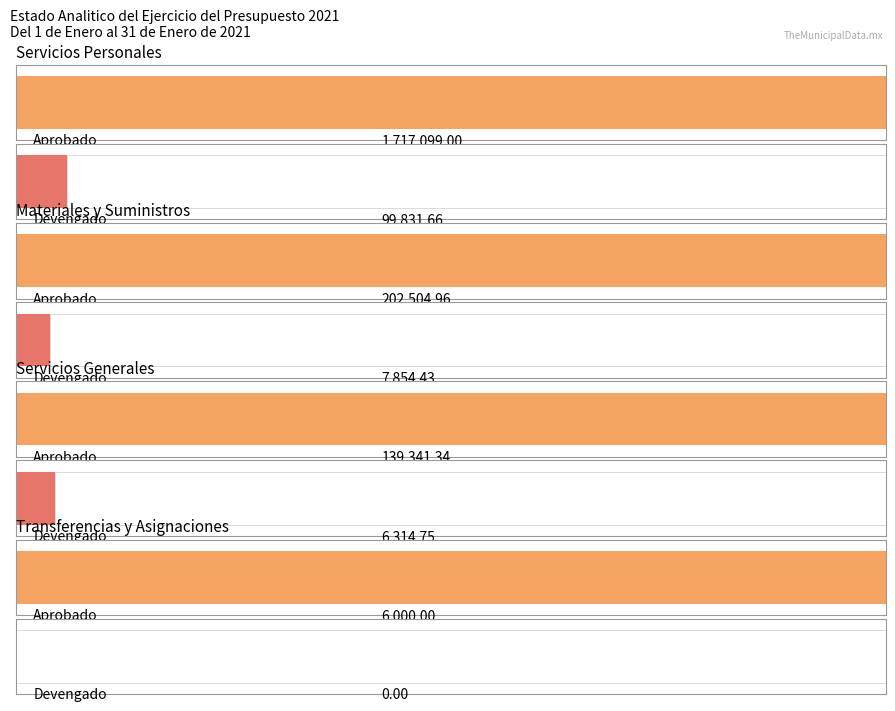

The value of Devengado at Servicios Generales is 6314.8. True or false?

True